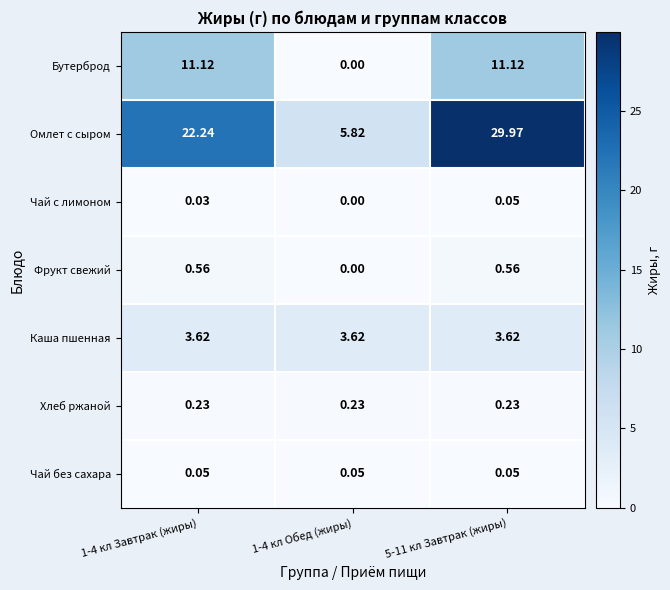

Between 1-4 кл Обед (жиры) and 5-11 кл Завтрак (жиры), which series saw the biggest shift?

Омлет с сыром